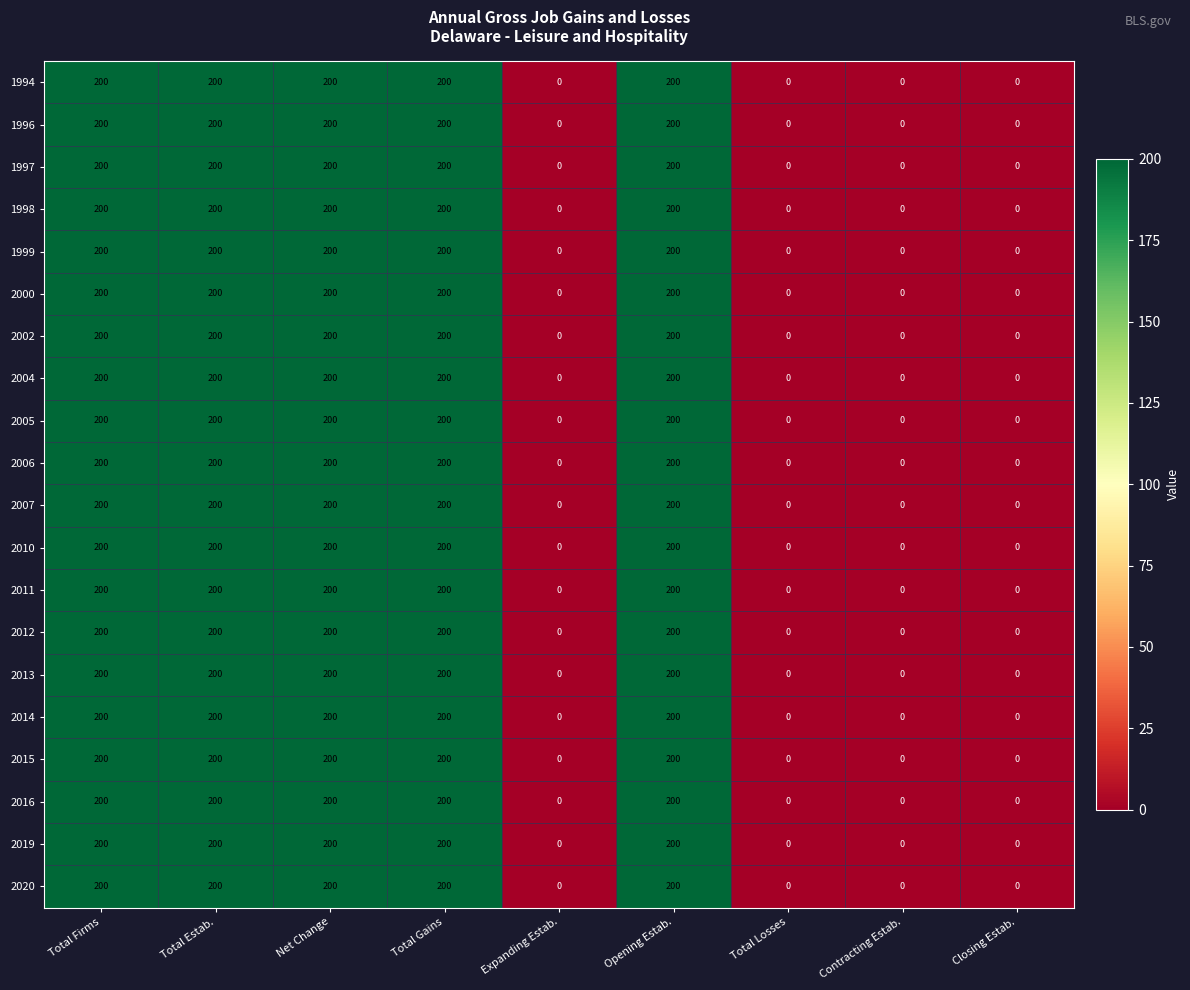

What is the greatest value displayed?

200